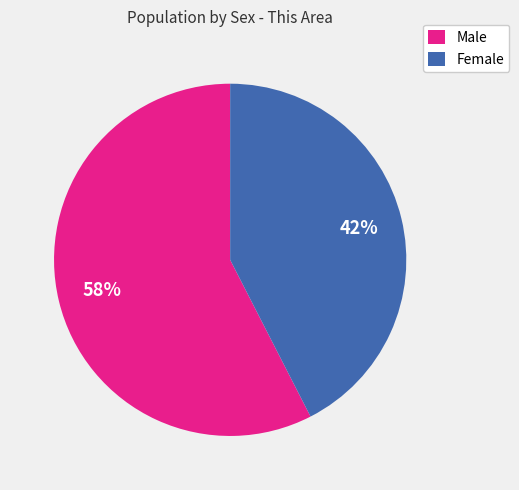

Which slice is the smallest?

Female